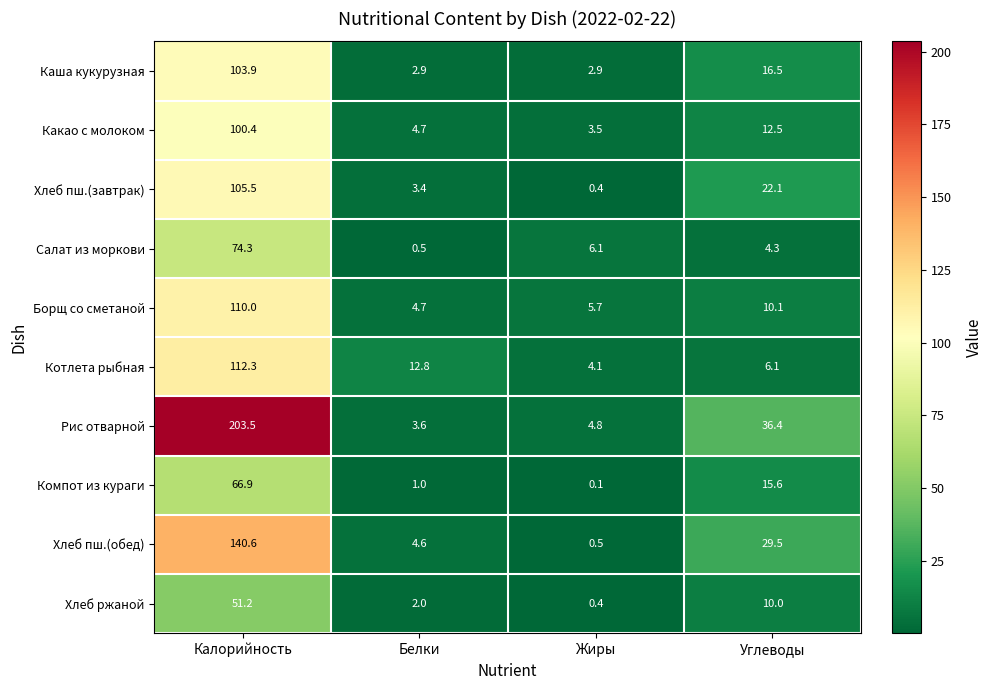

The value of Хлеб пш.(завтрак) at Белки is 0.8. True or false?

False